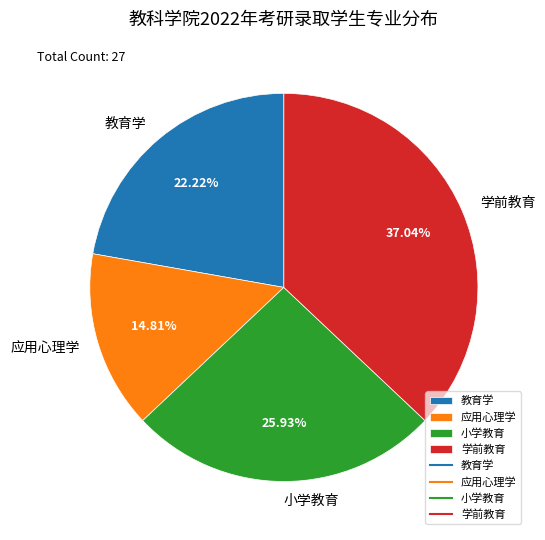

Does 应用心理学 account for over 50% of the chart?

No